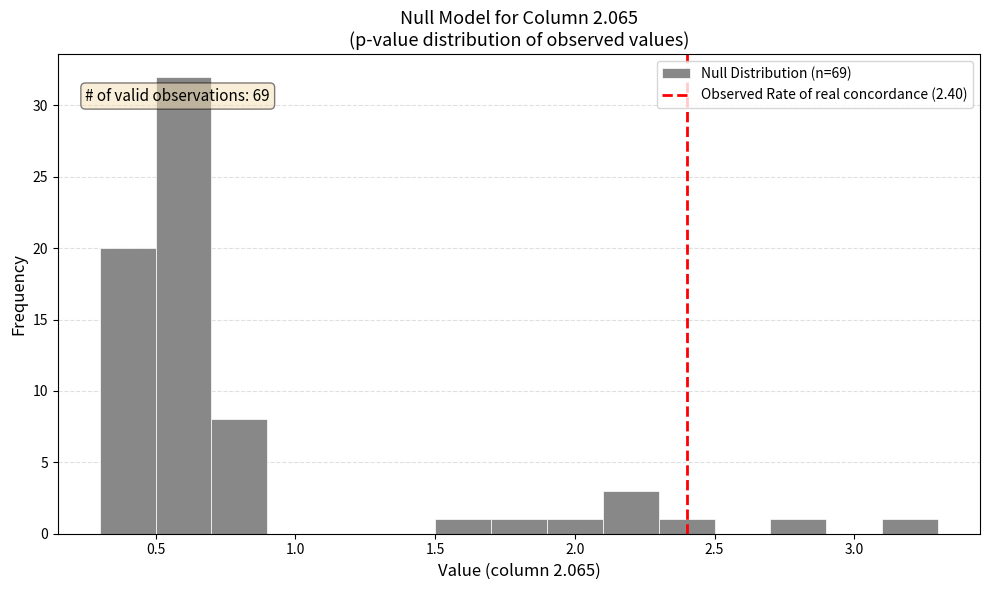

Over which range of the x-axis is the bar tallest?

0.5 to 0.7